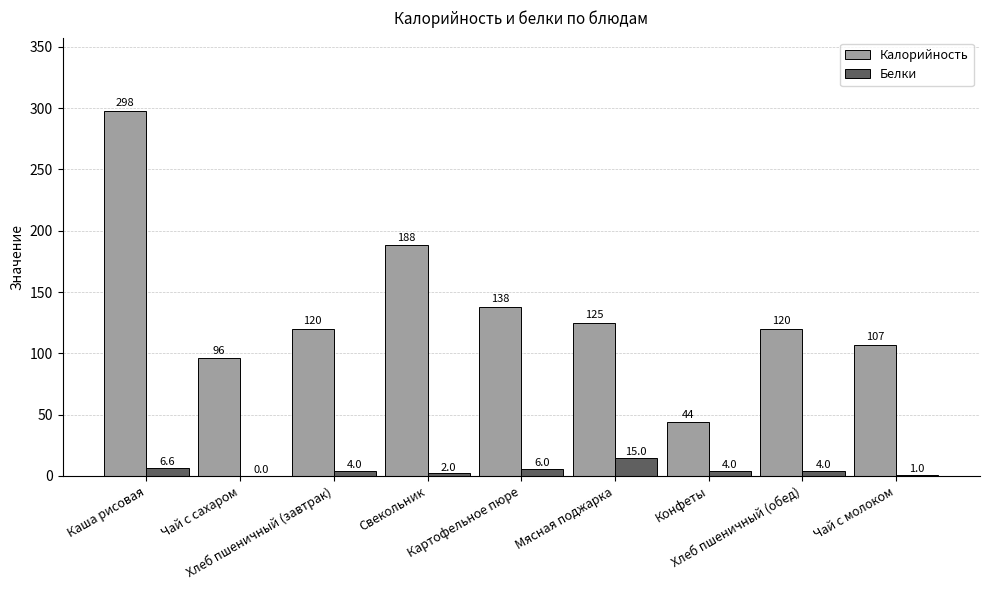

Where is Белки nearest to the value 7?

Каша рисовая